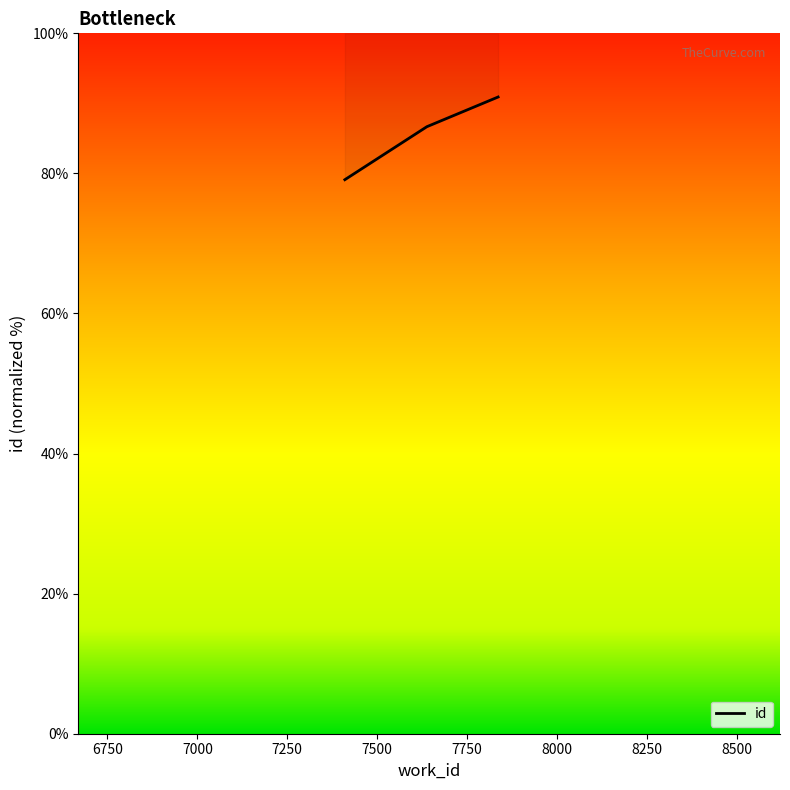

Does the chart have visible grid lines?

No